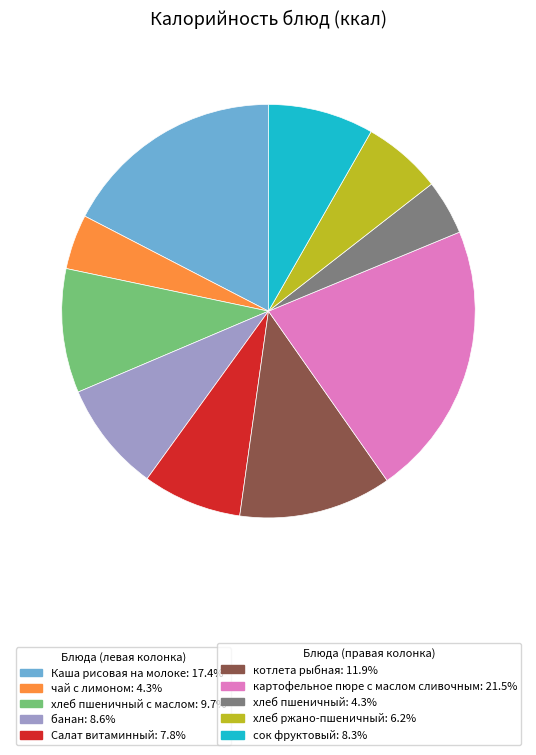

Does any single category account for the majority?

No